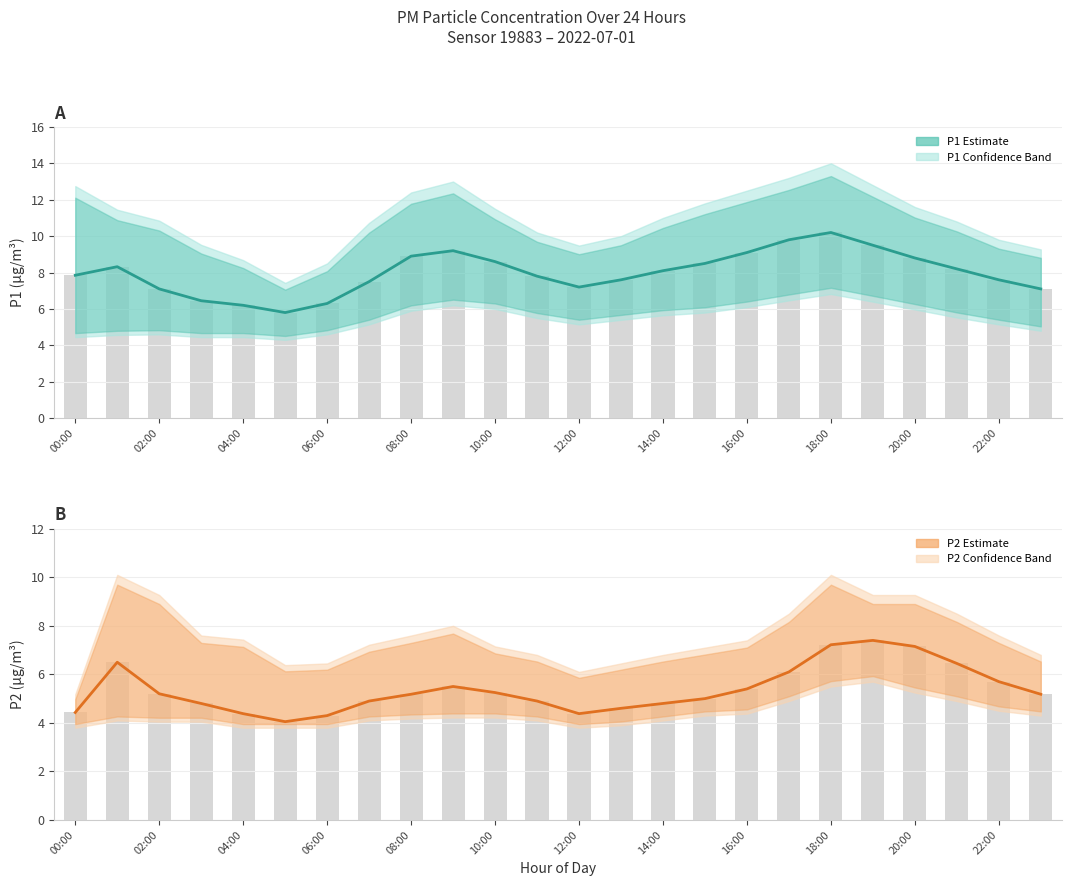

Count the number of categories in the chart.

24